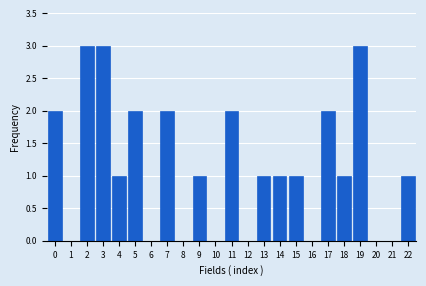

Reading right to left, what are all the values shown in this chart?

22=1	21=0	20=0	19=3	18=1	17=2	16=0	15=1	14=1	13=1	12=0	11=2	10=0	9=1	8=0	7=2	6=0	5=2	4=1	3=3	2=3	1=0	0=2